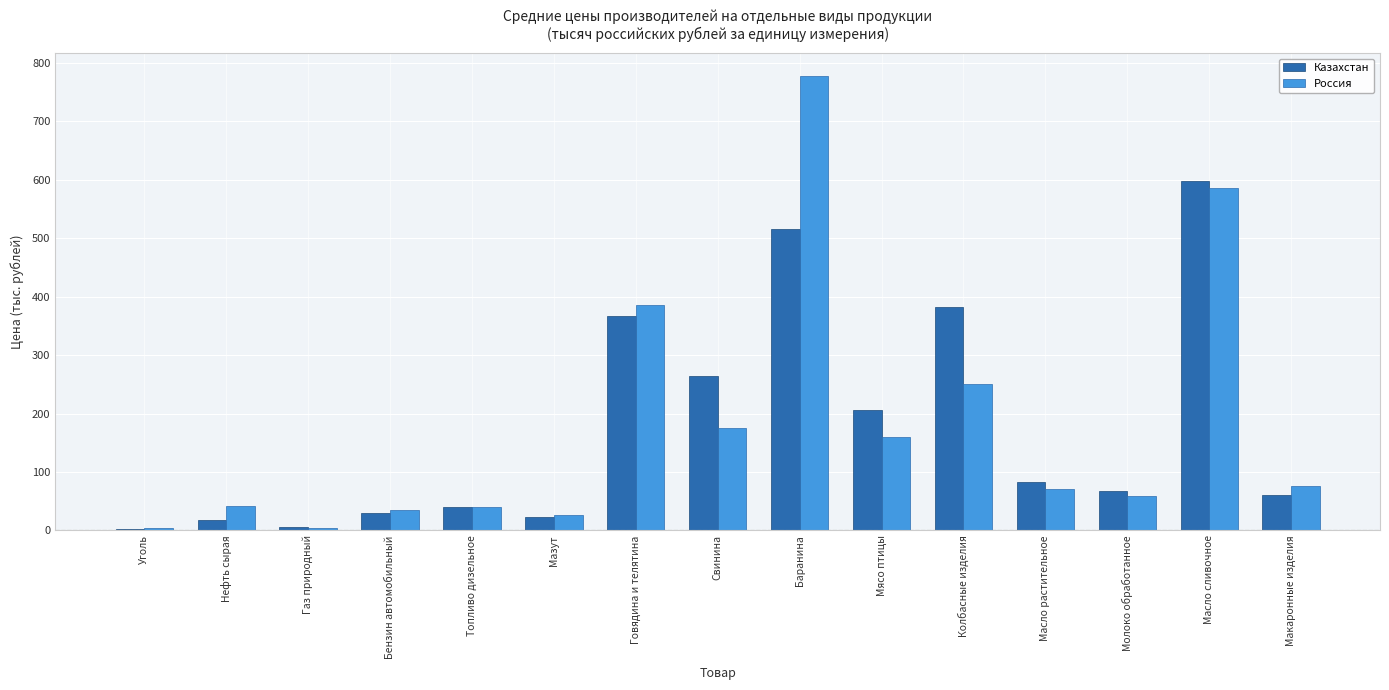

What is the sum of the Казахстан values at Свинина and Масло сливочное?

863.9